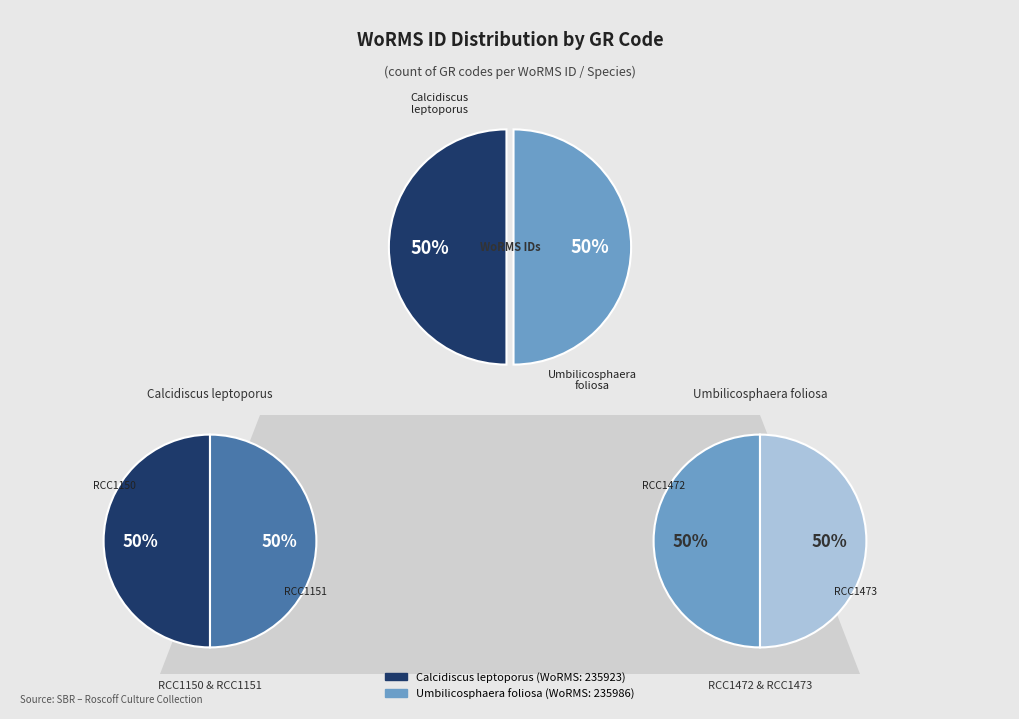

True or false: RCC1151 accounts for 25% of the total.

True